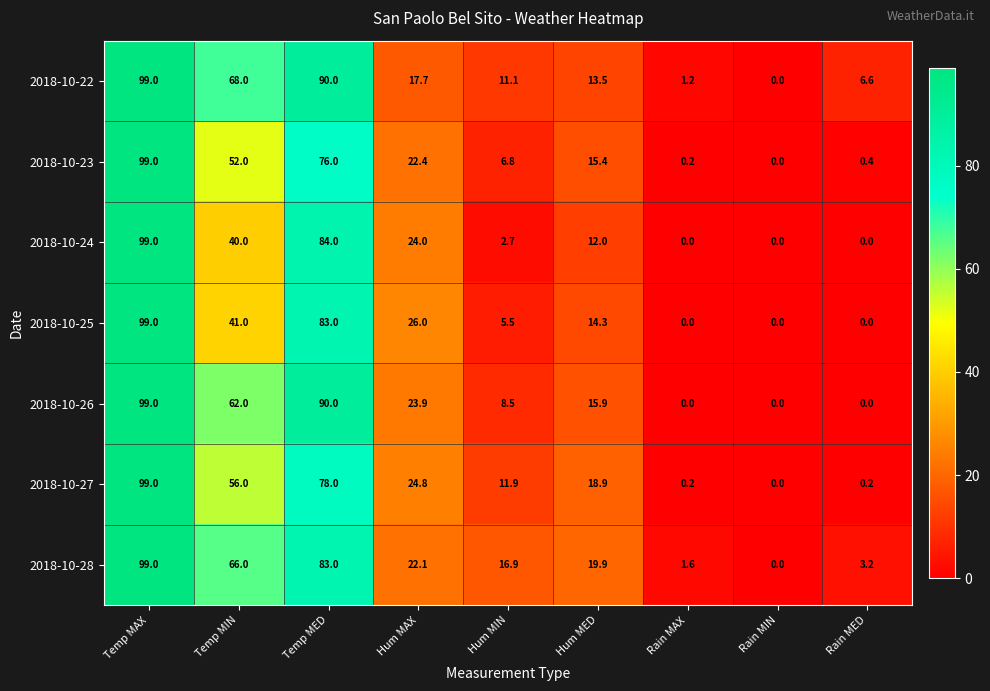

How many values in 2018-10-28 are above zero?

8